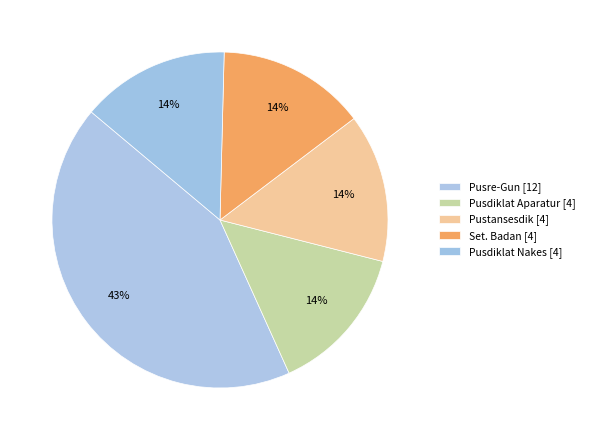

To the nearest percent, what portion does Pusdiklat Nakes represent?

14%